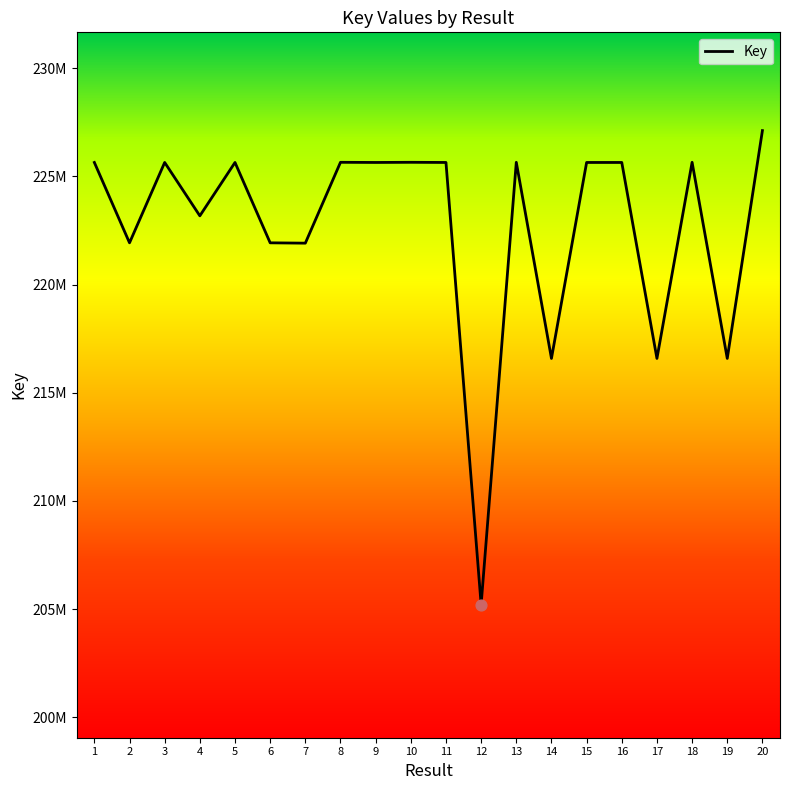

Approximately how many times larger is the value at 8 compared to 14?

1.0